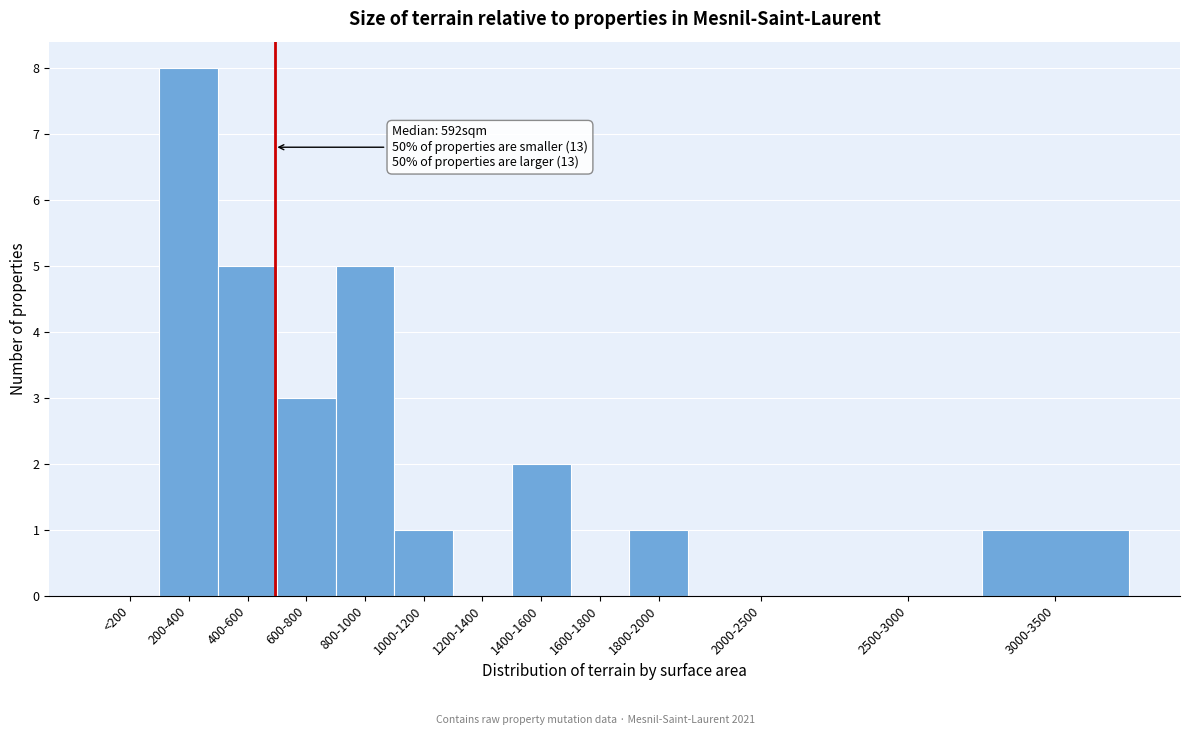

Reading left to right, extract all data points from this chart.

<200=0	200-400=8	400-600=5	600-800=3	800-1000=5	1000-1200=1	1200-1400=0	1400-1600=2	1600-1800=0	1800-2000=1	2000-2500=0	2500-3000=0	3000-3500=1